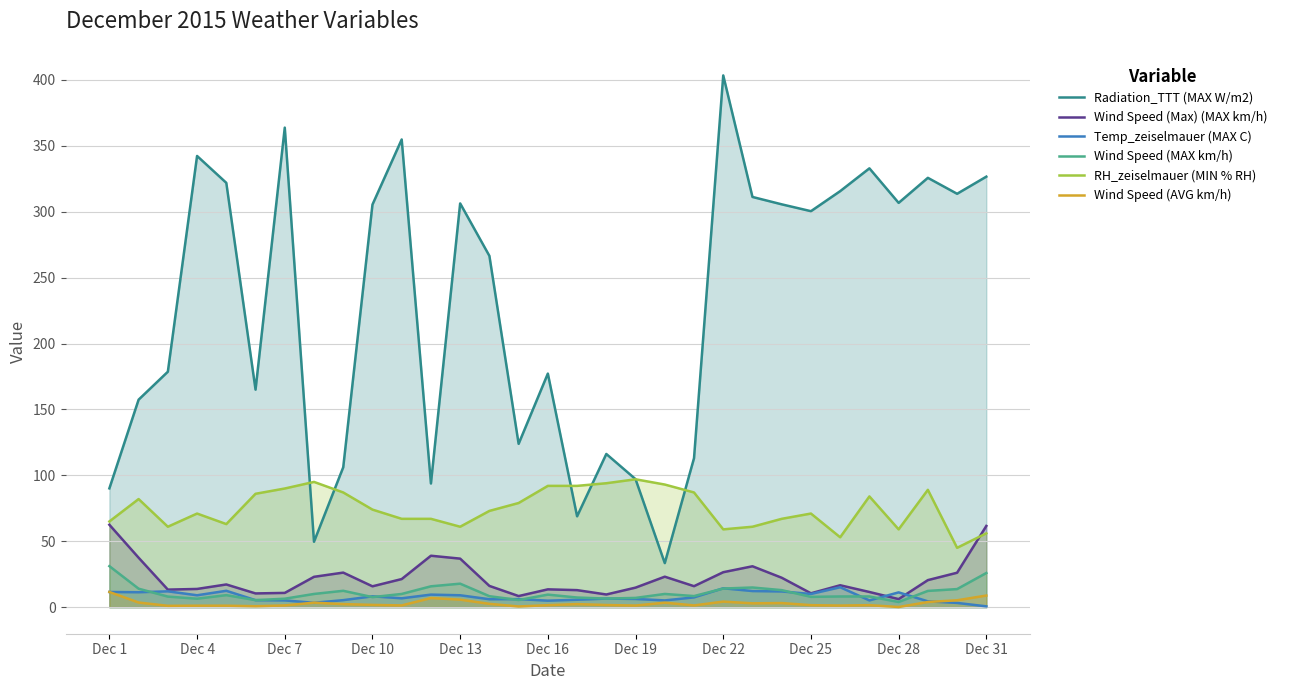

What is the maximum value for RH_zeiselmauer (MIN % RH)?

97.0